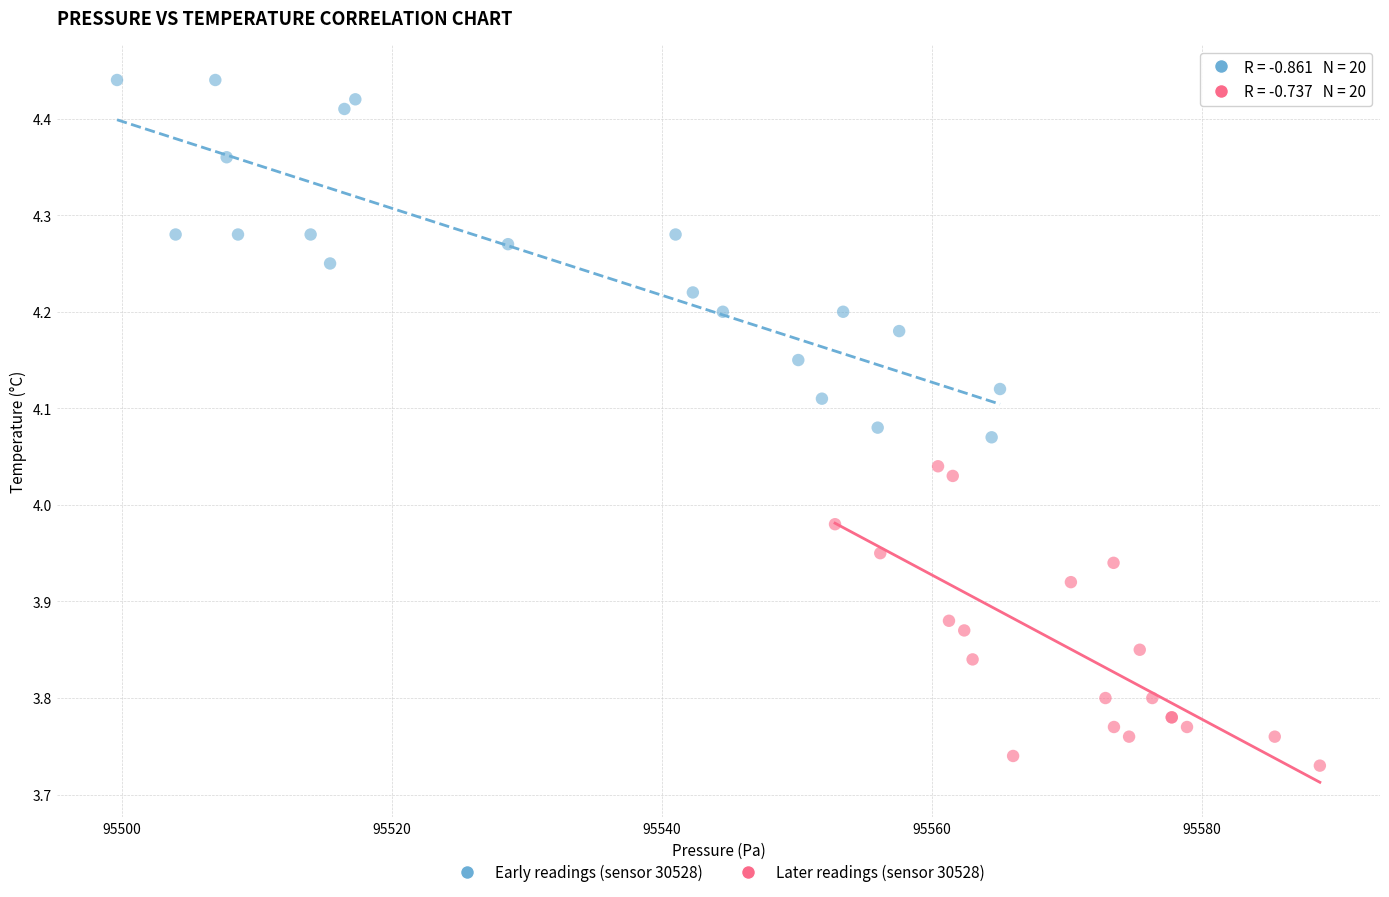

Which series has the widest spread of Y values?

Early readings (sensor 30528)